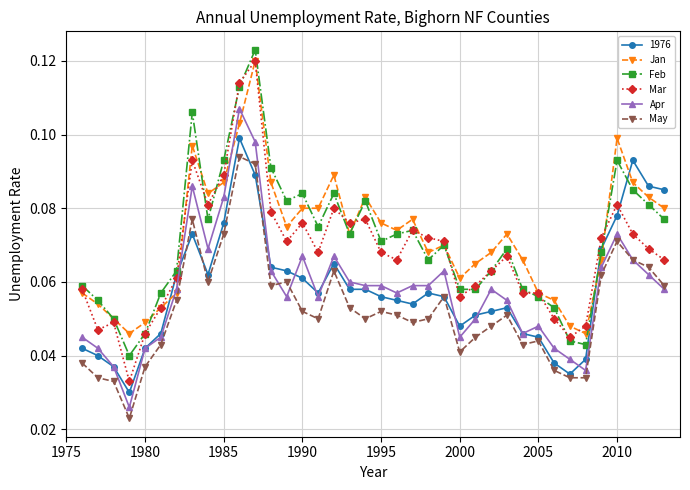

True or false: Mar and May cross at least once.

False